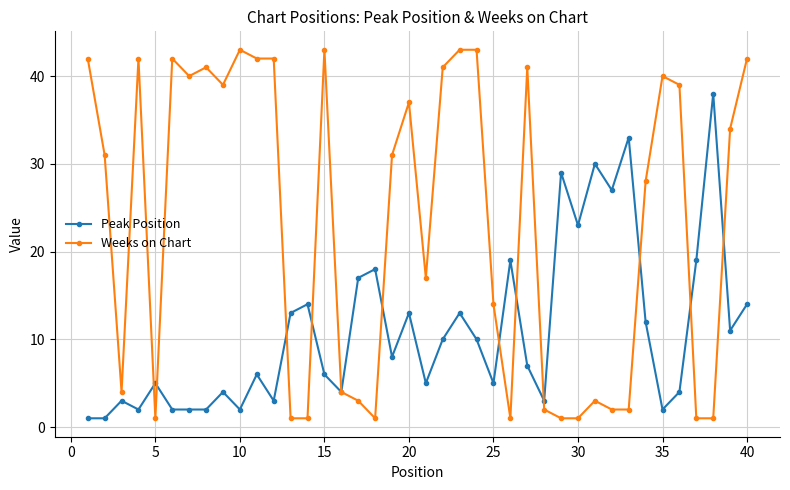

What is the maximum value shown in the chart?

43